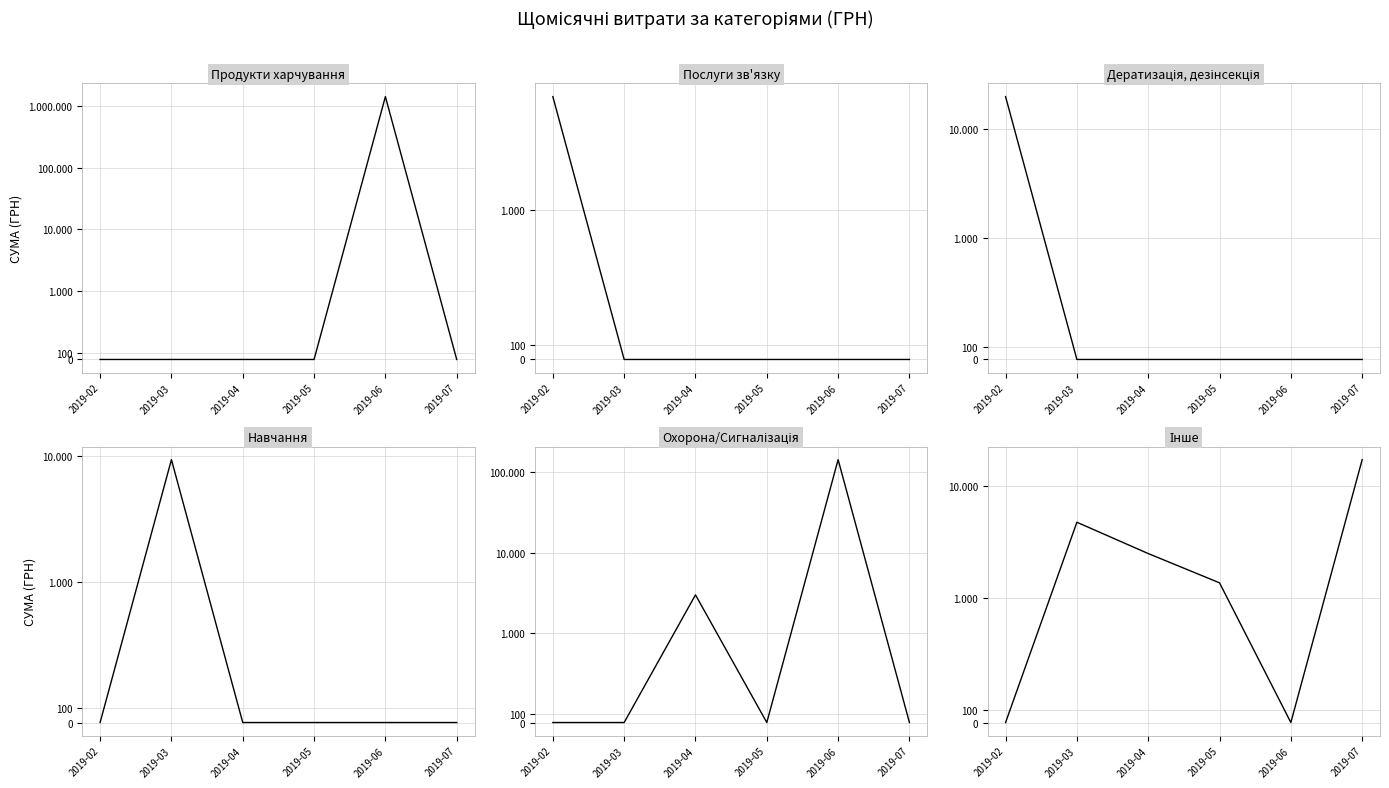

How many values in the Охорона/Сигналізація series exceed 0?

2